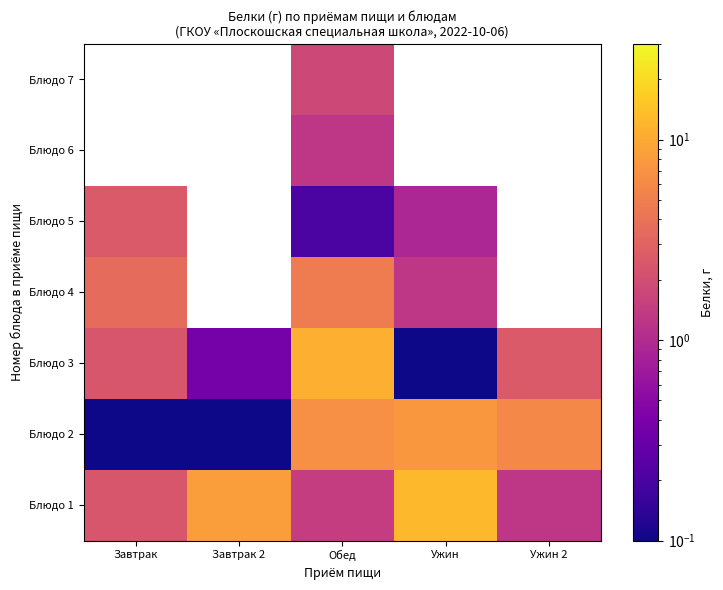

List the series in order of their overall mean, lowest first.

Блюдо 3, Блюдо 4, Блюдо 5, Блюдо 6, Блюдо 7, Блюдо 2, Блюдо 1